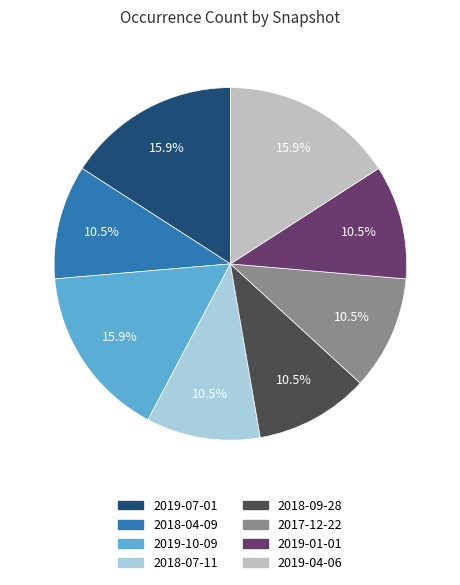

What percentage is NOT represented by 2018-07-11?

89.5%